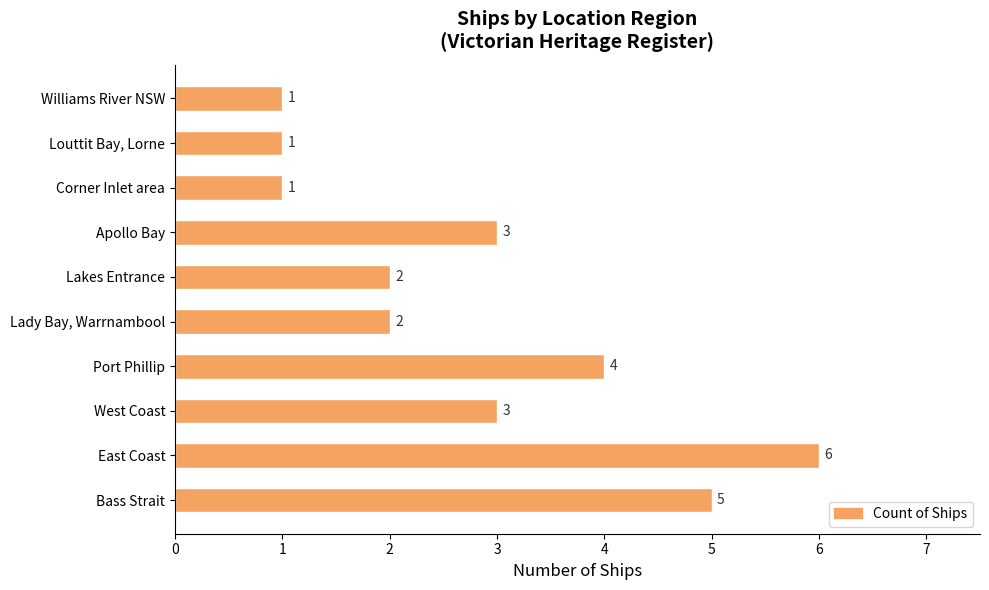

The chart shows a value of 4 at Port Phillip. True or false?

True